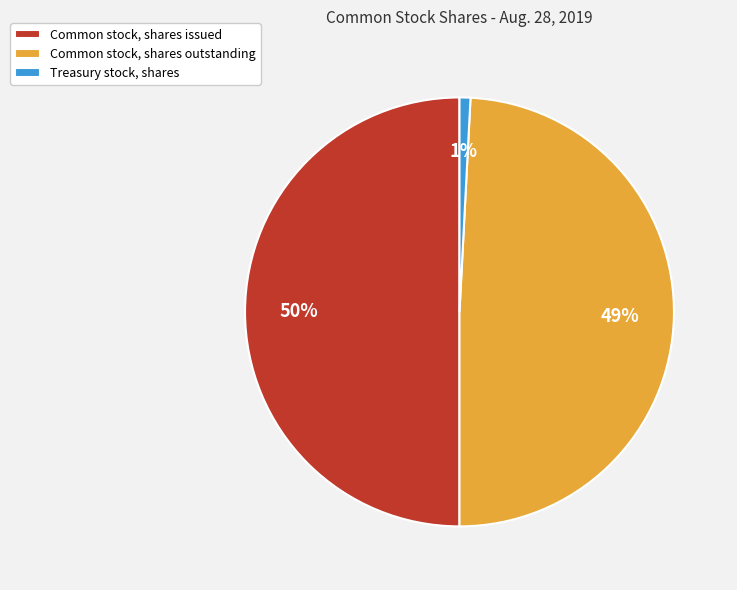

How many segments does this pie chart have?

3